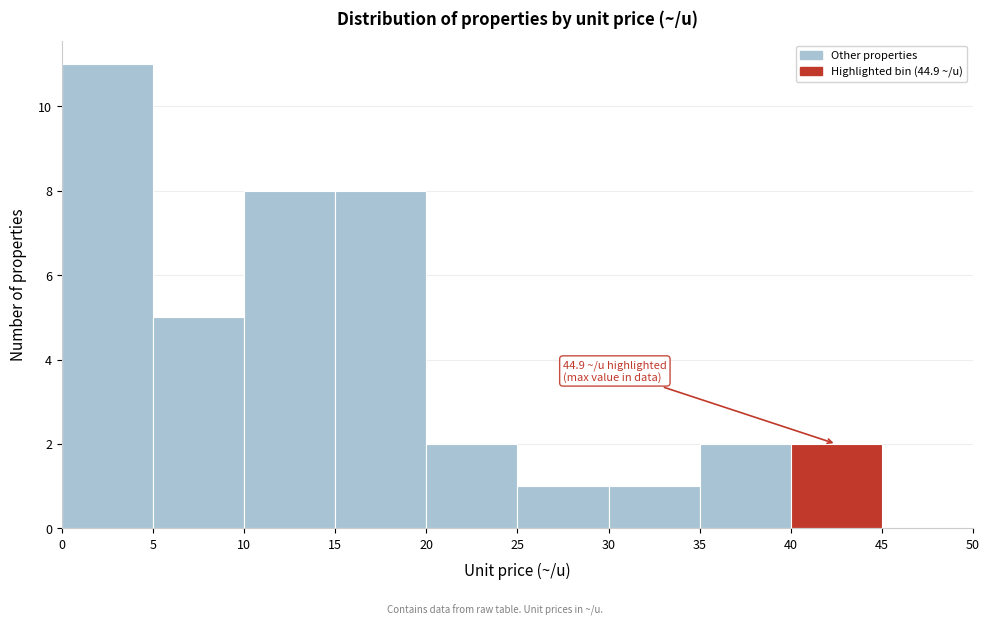

Over which range of the x-axis is the bar tallest?

0 to 5